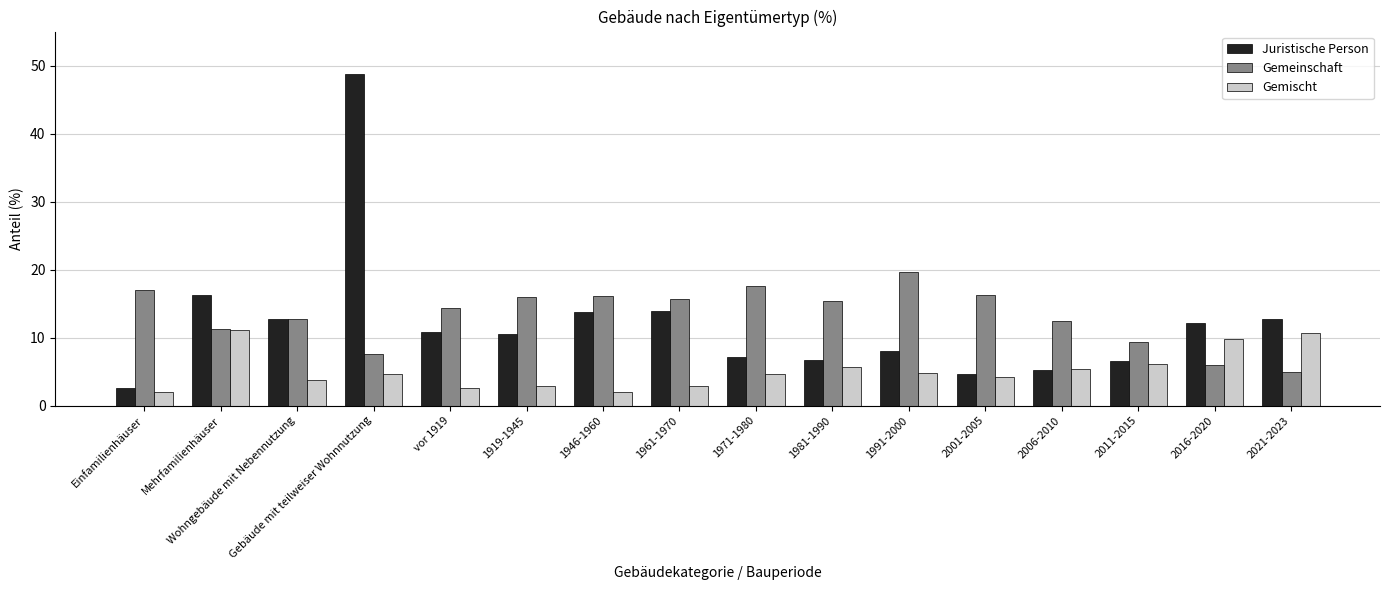

What is the label of the 8th bar from the right?

1971-1980